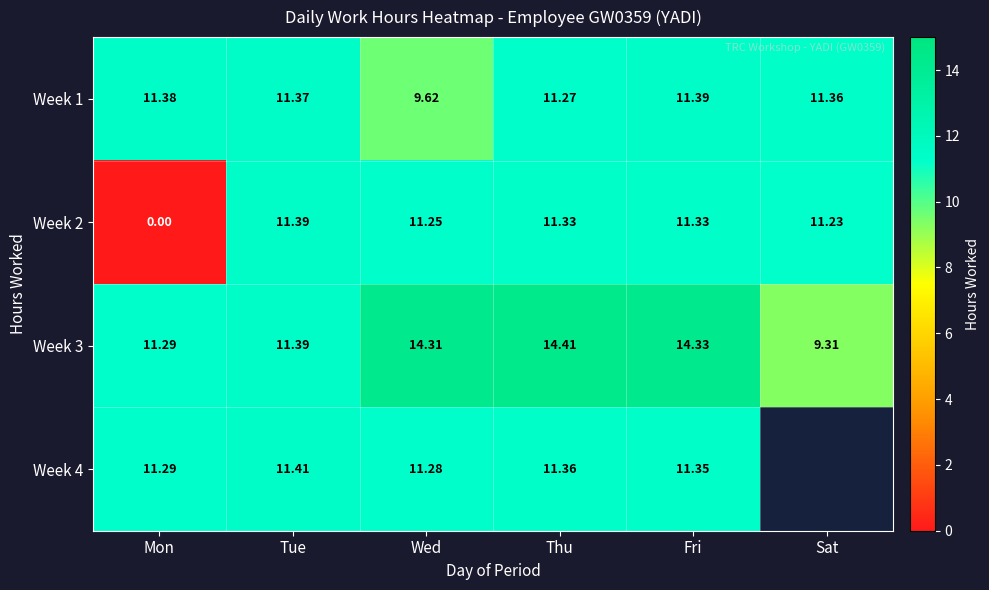

The value of Week 3 at Sat is 4.8. True or false?

False